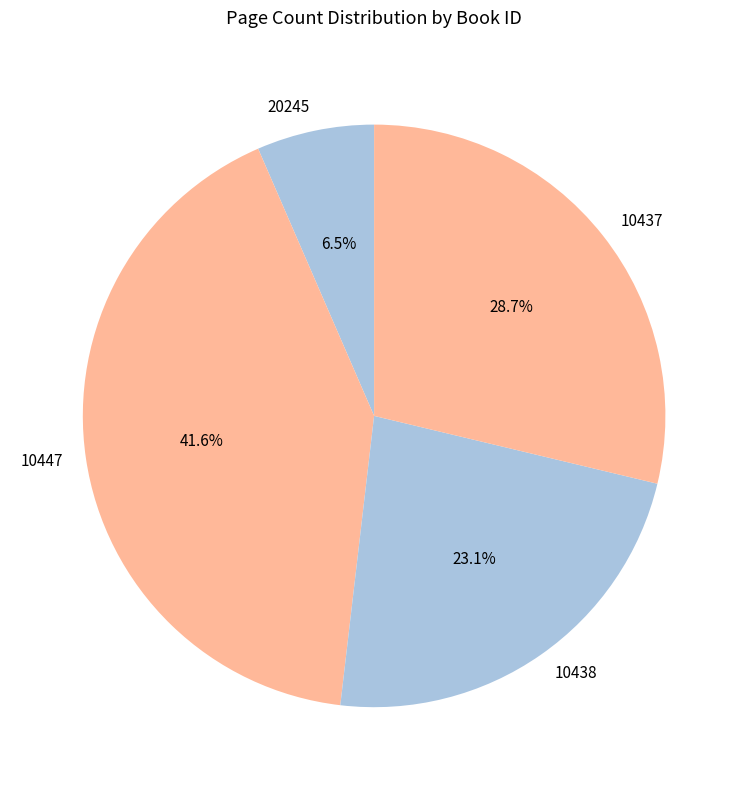

Which slice is the smallest?

20245